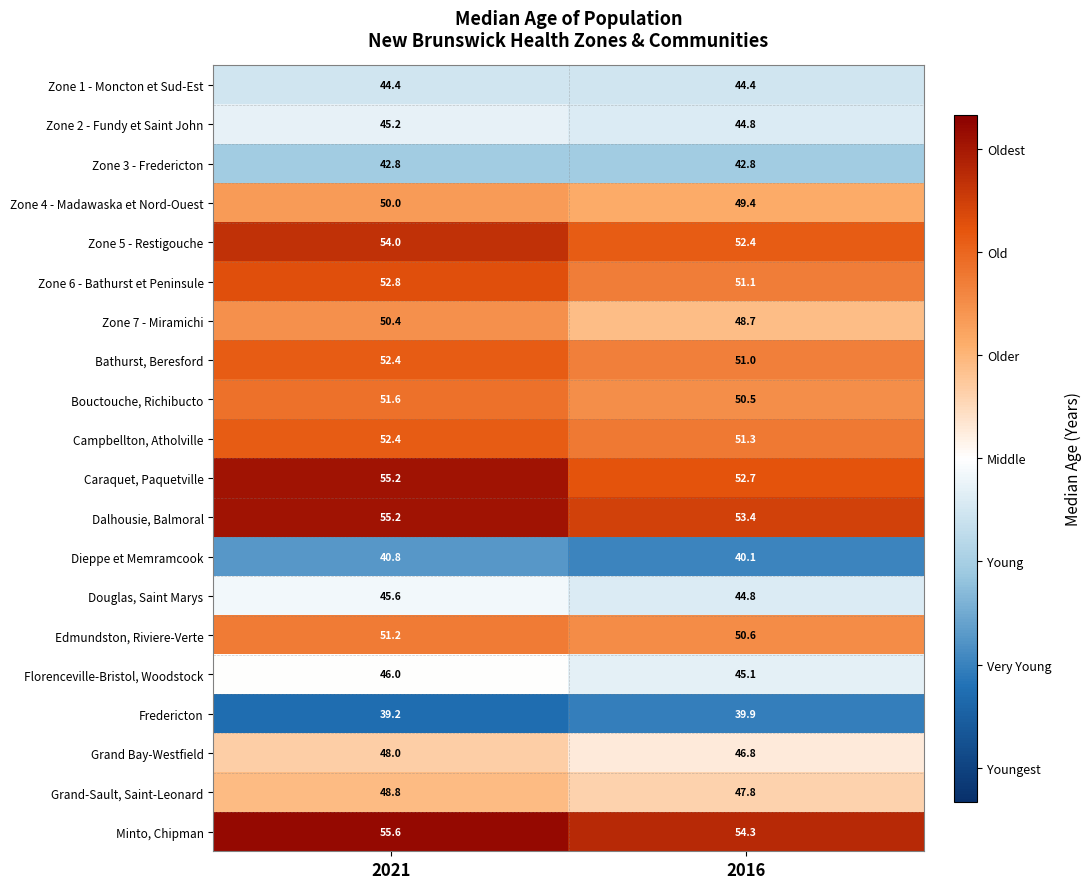

What is the spread (max minus min) of values at 2021?

16.4